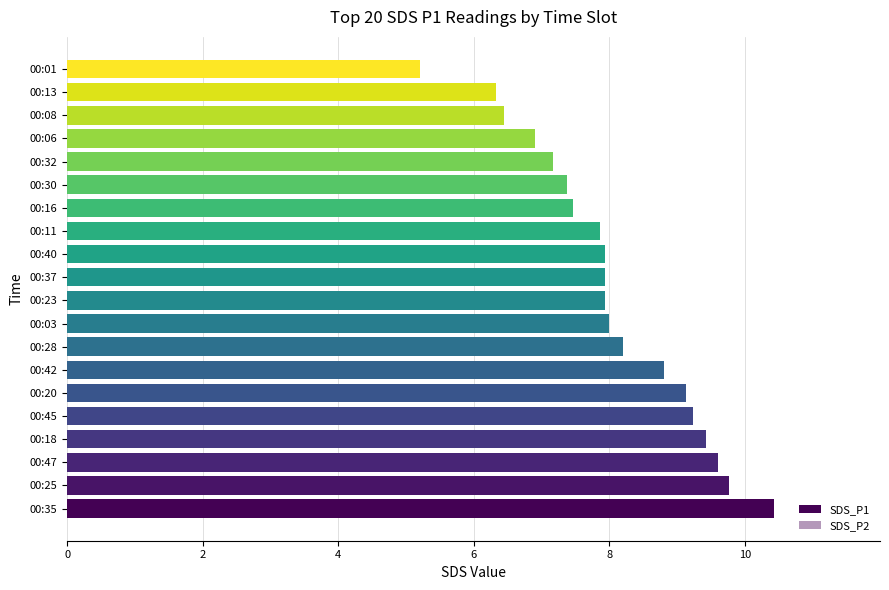

Which series has the largest total across all categories?

SDS_P1